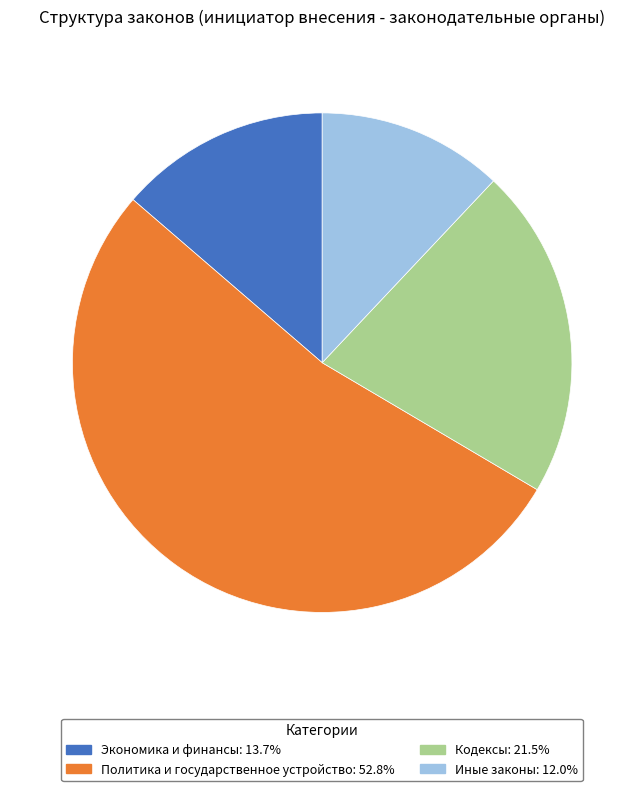

Which has a higher value, Иные законы or Экономика и финансы?

Экономика и финансы